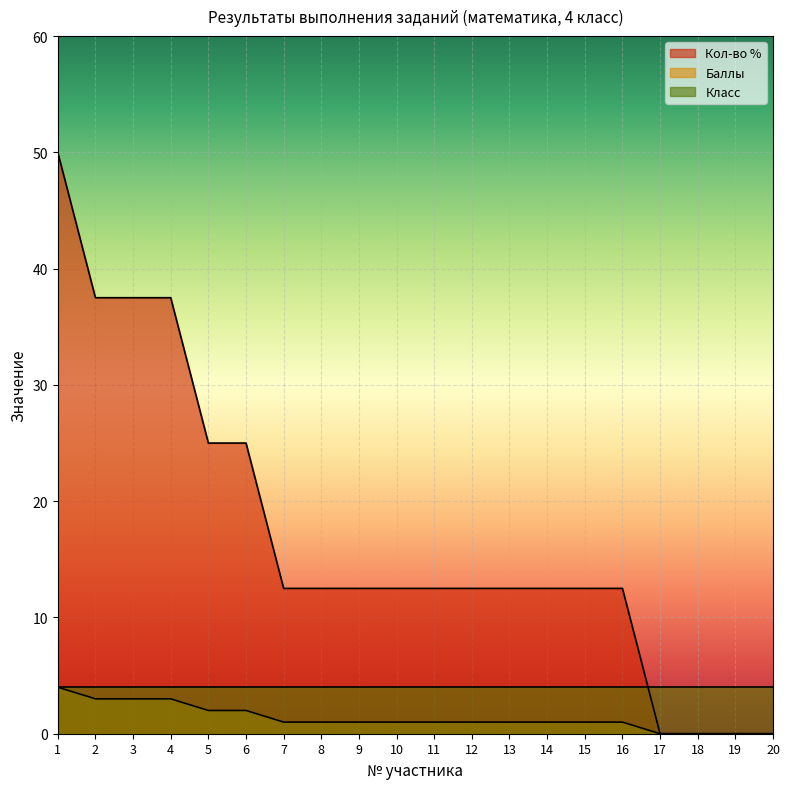

Count the Баллы values in the range 1 to 2.

12